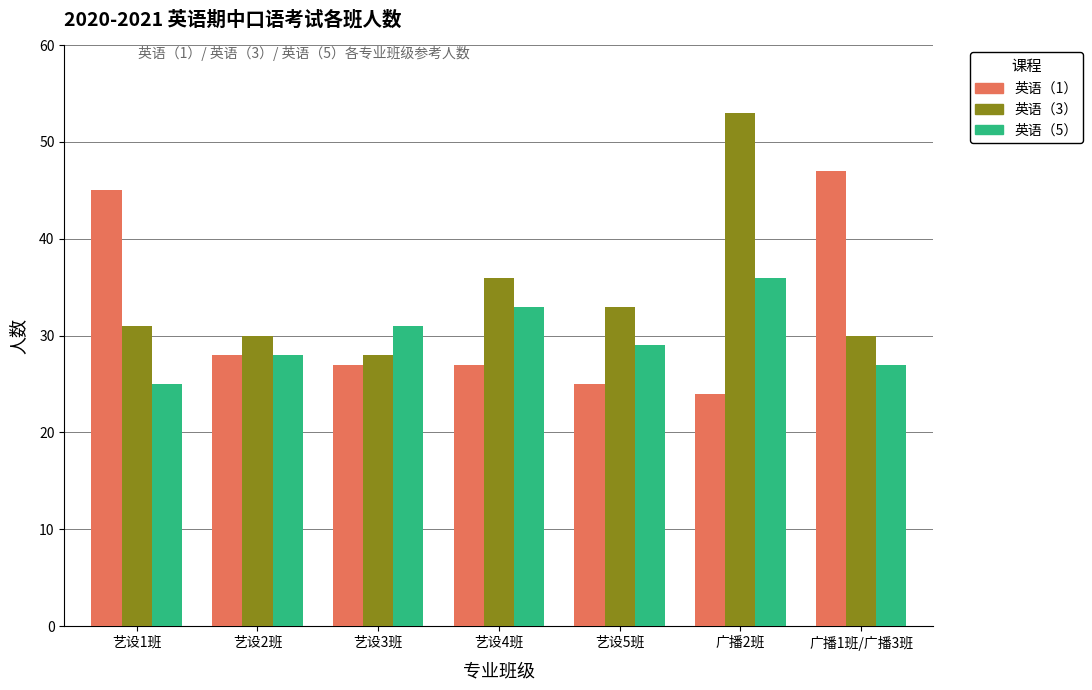

Where is 英语（1） nearest to the value 35?

艺设2班